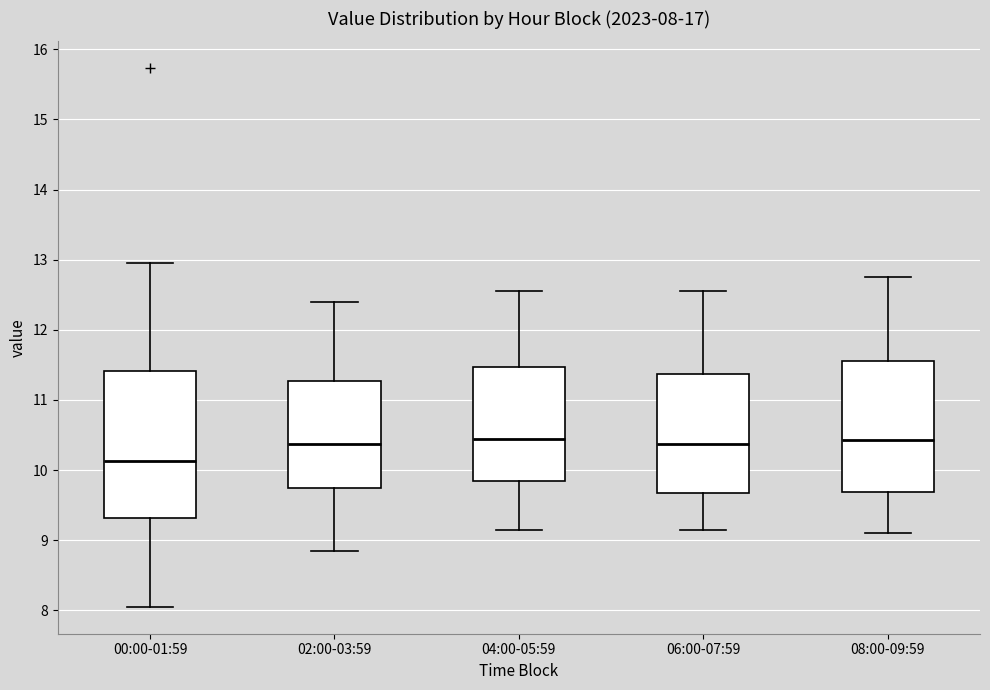

Which box is the tallest, from its lower edge to its upper edge?

00:00-01:59